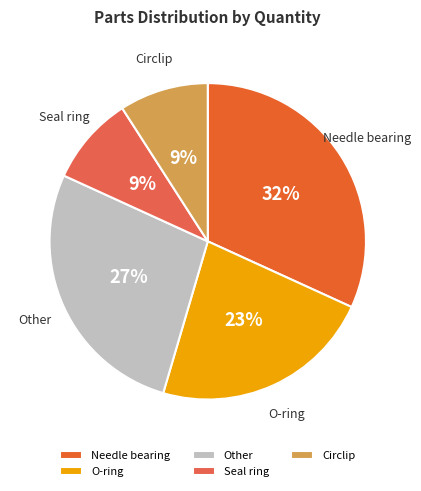

To the nearest percent, what percentage of the pie is O-ring?

23%